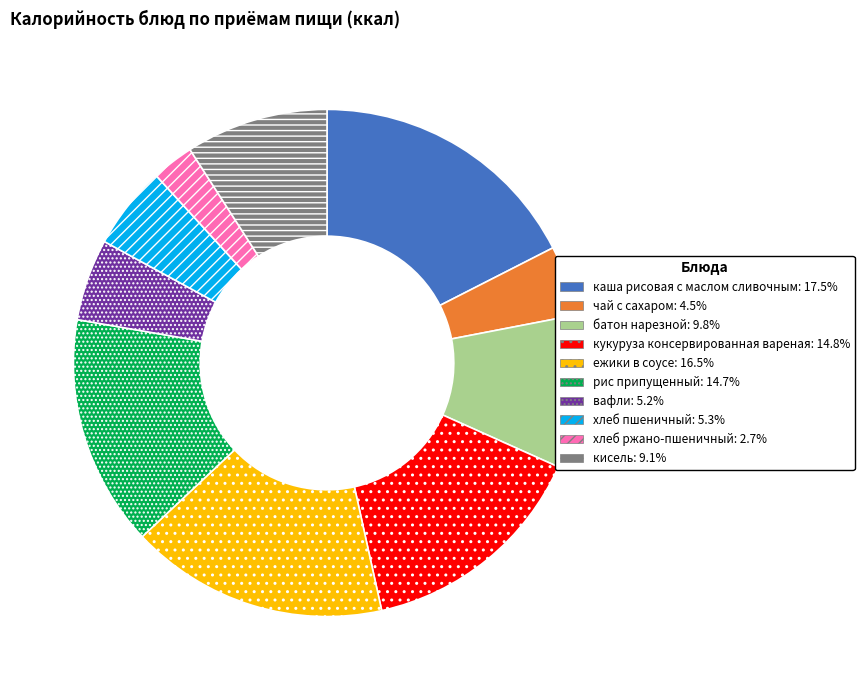

Does кисель account for over 50% of the chart?

No